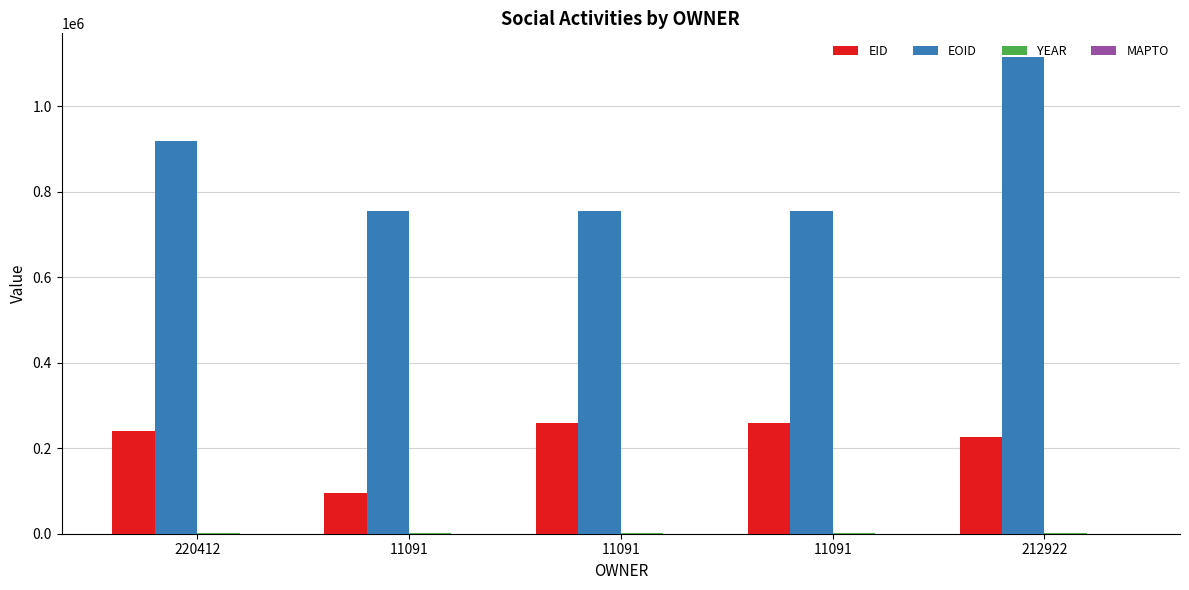

Are the bars grouped side by side (vs. stacked)?

Yes